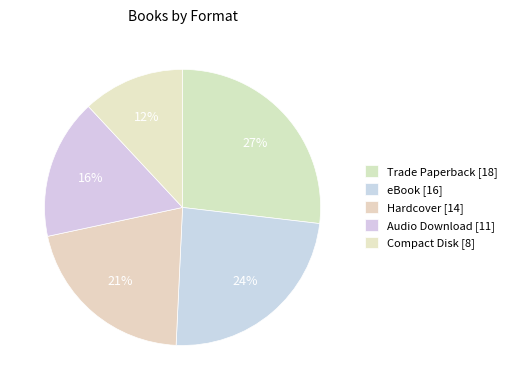

Is there a majority slice in this chart?

No